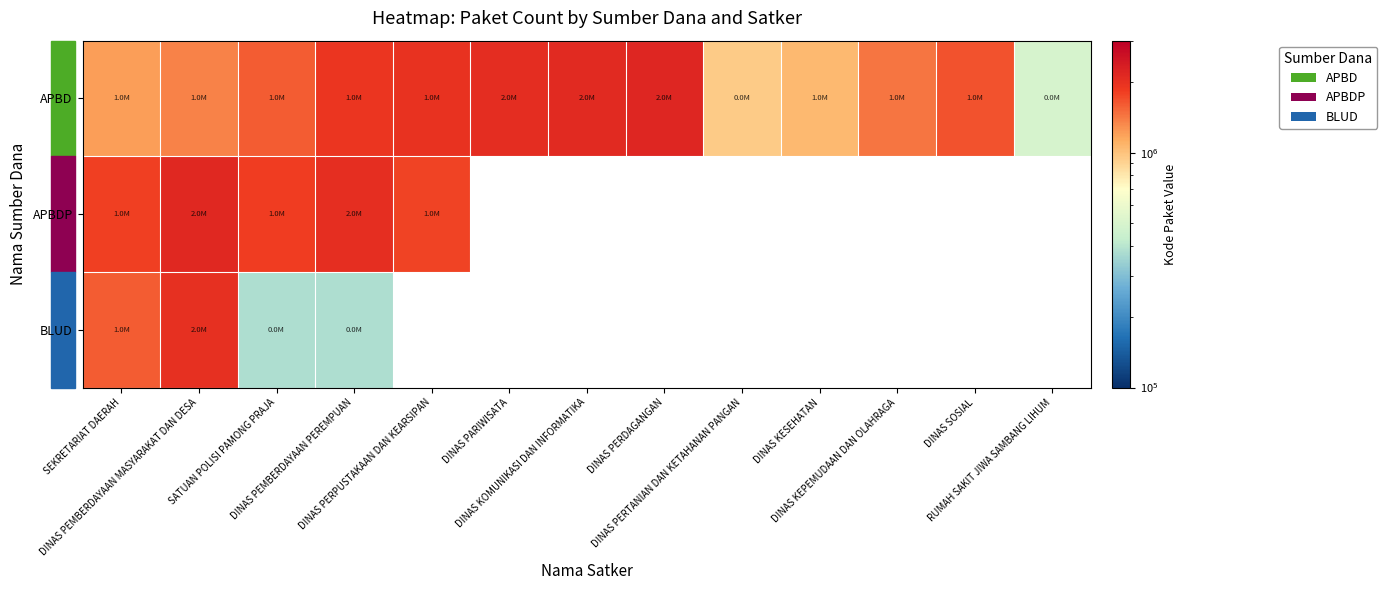

Where is APBDP nearest to the value 1962677?

DINAS PEMBERDAYAAN PEREMPUAN